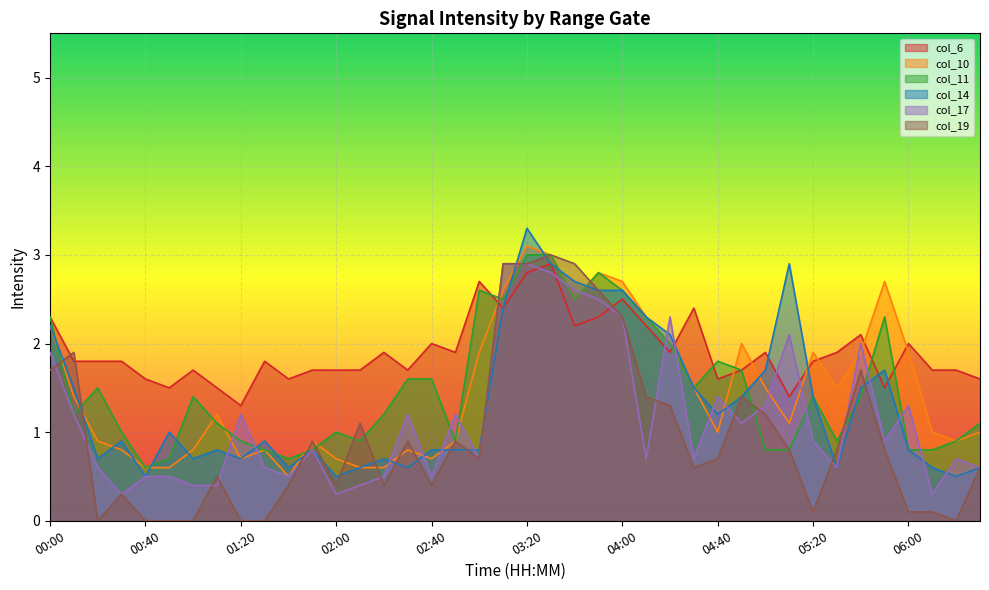

Which series ends up on top after the final intersection of col_6 and col_10?

col_6